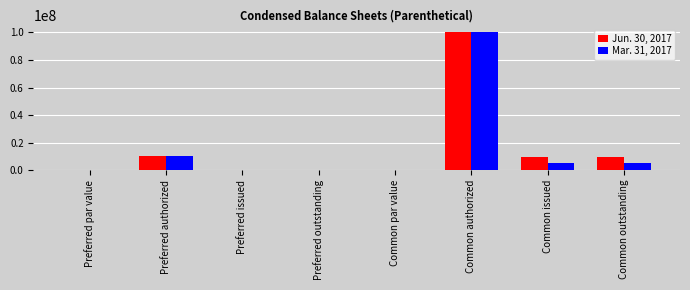

Is it true that Mar. 31, 2017 equals 57835276.6 at Preferred issued?

False